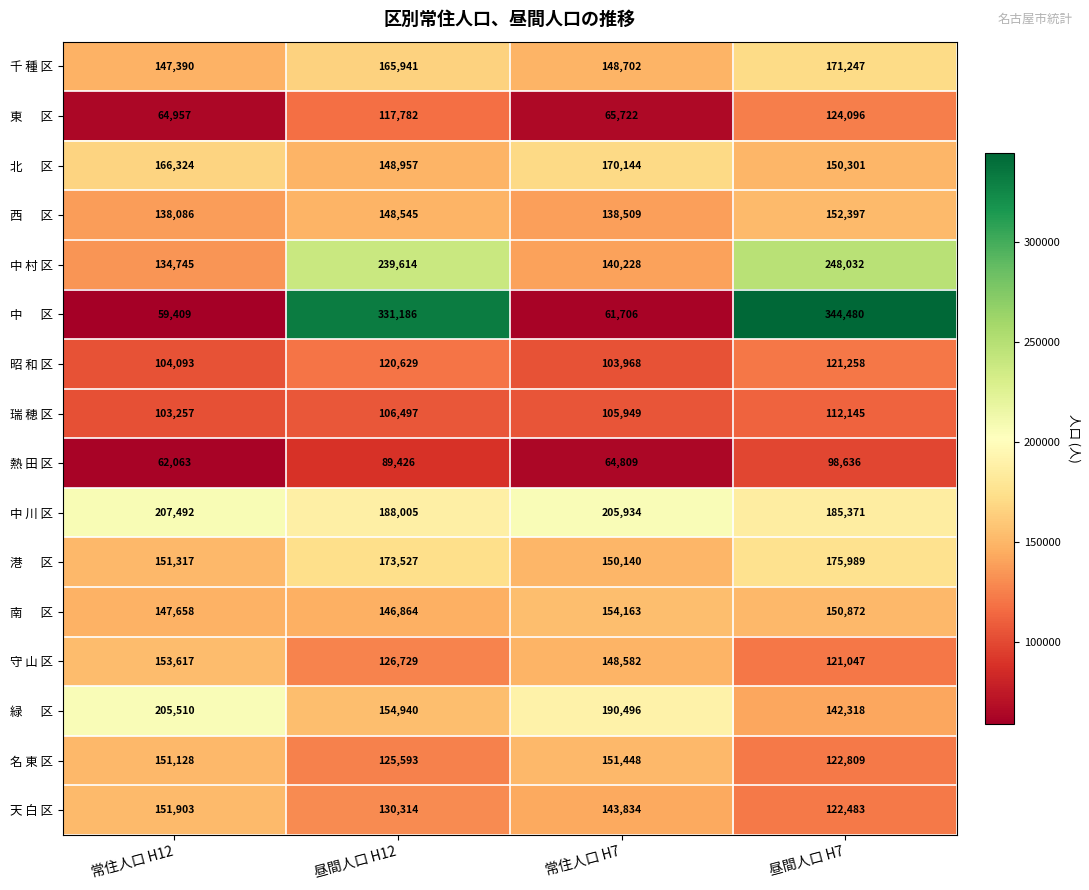

At which category does the chart reach its minimum across all series?

常住人口 H12